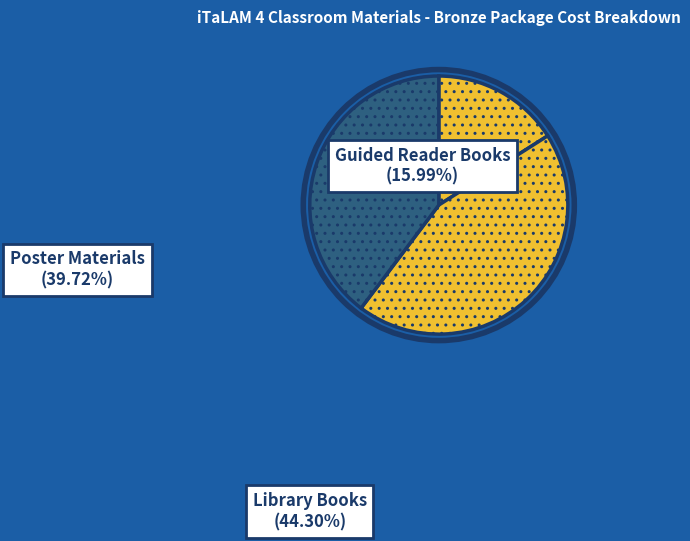

How many segments does this pie chart have?

3